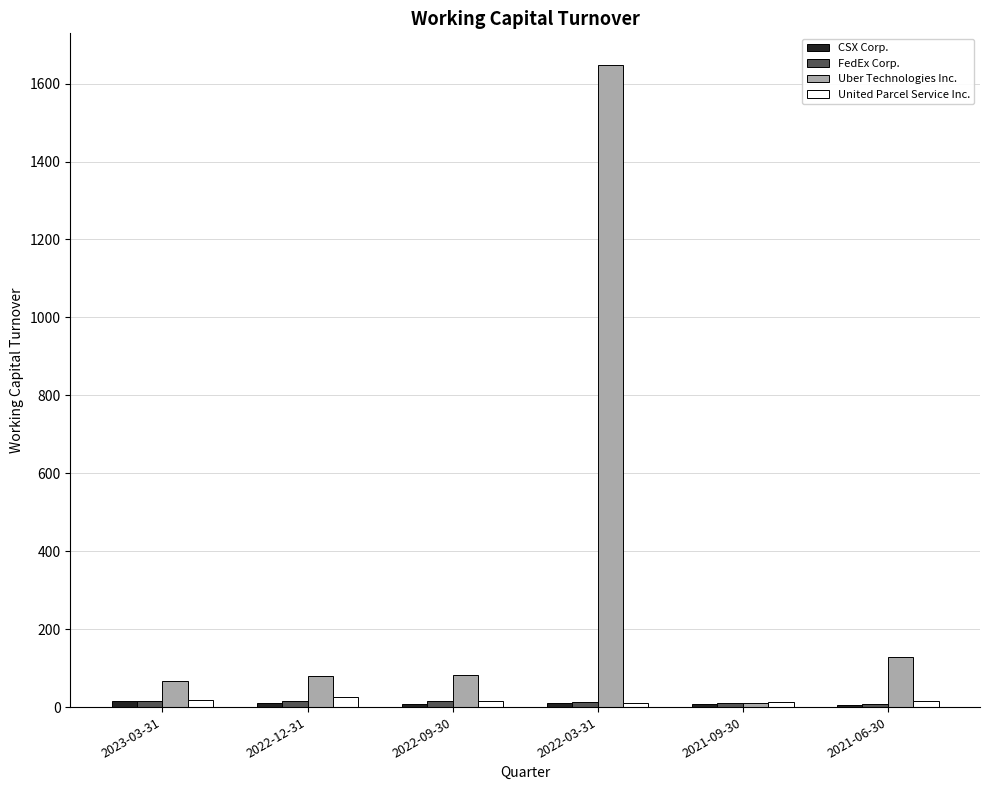

The value of Uber Technologies Inc. at 2022-03-31 is 1646.6. True or false?

True